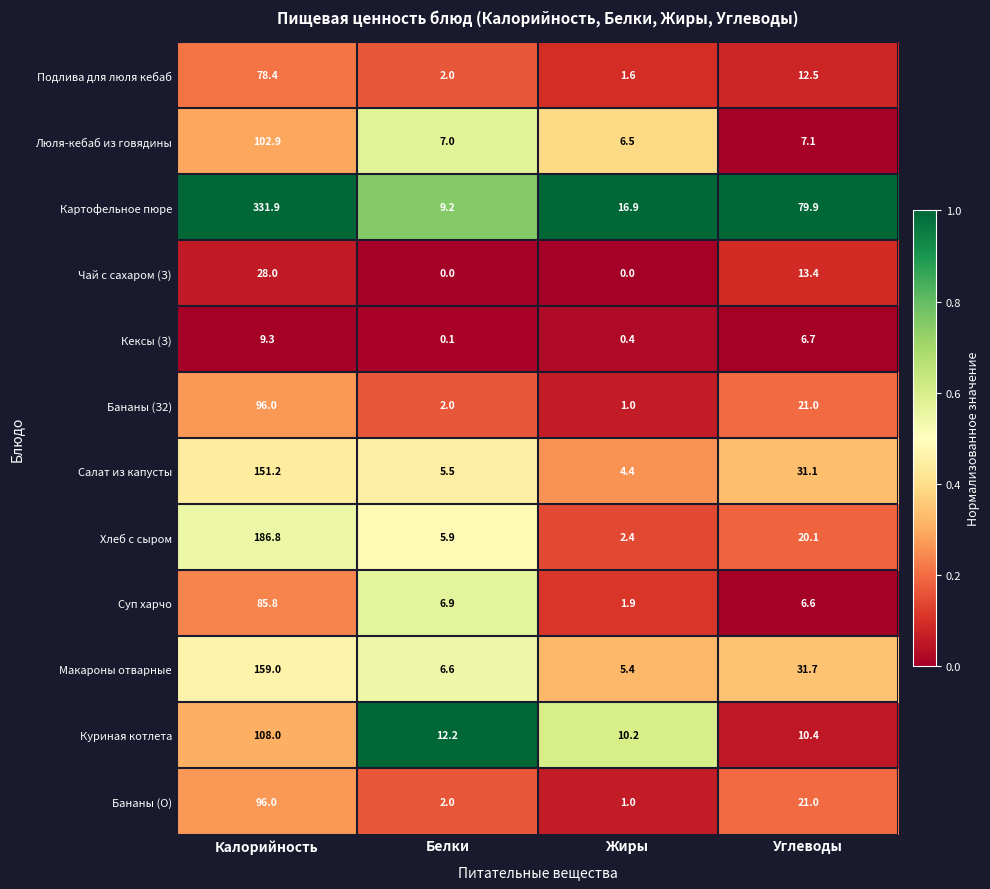

Which series has the largest total across all categories?

Картофельное пюре